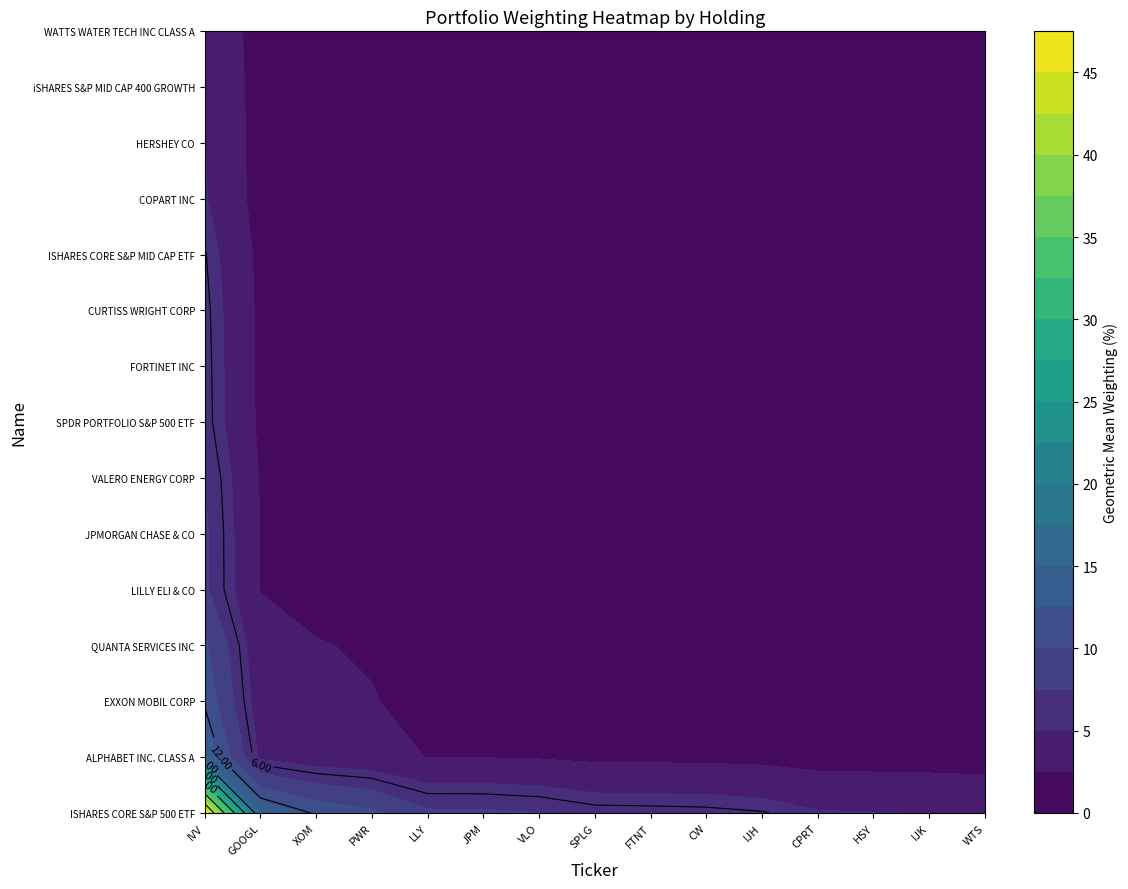

What is the difference between the highest and lowest values at JPM?

1.3